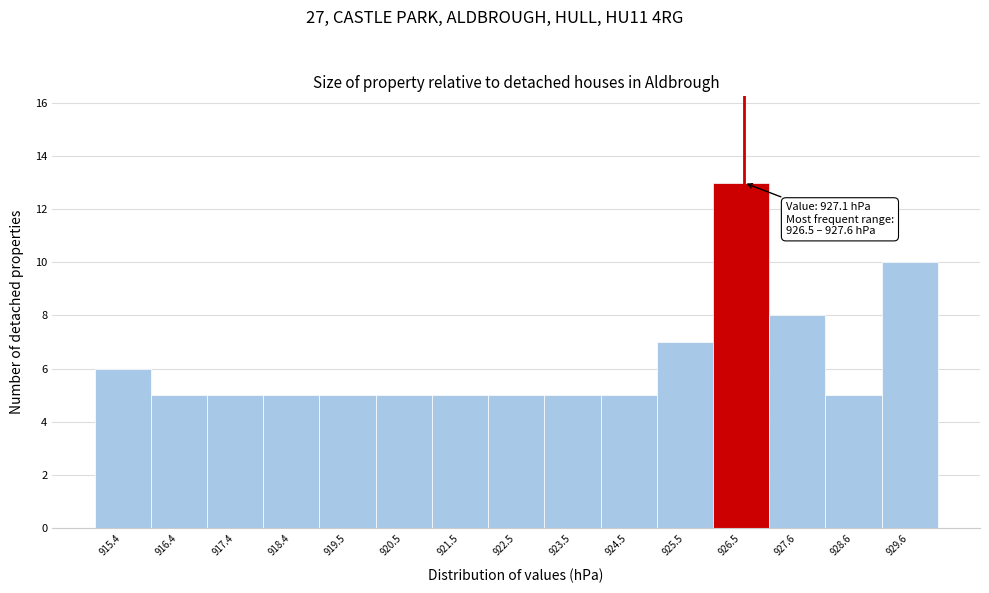

Reading left to right, what are all the values shown in this chart?

6	5	5	5	5	5	5	5	5	5	7	13	8	5	10